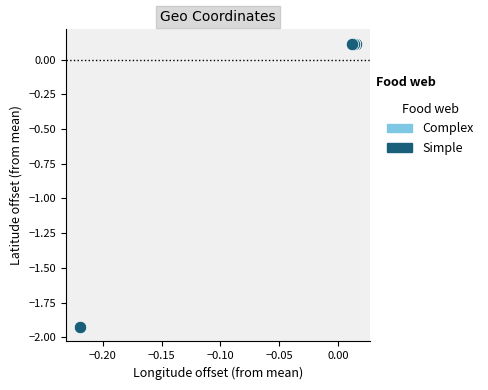

What are all the series names shown in the legend?

Complex, Simple